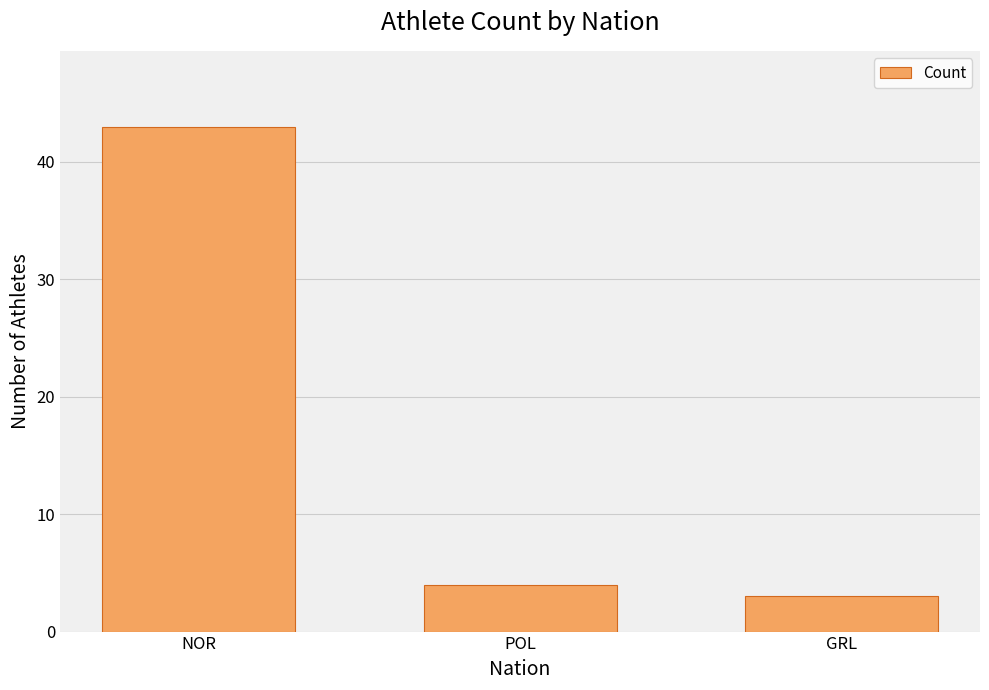

Read the value at POL.

4